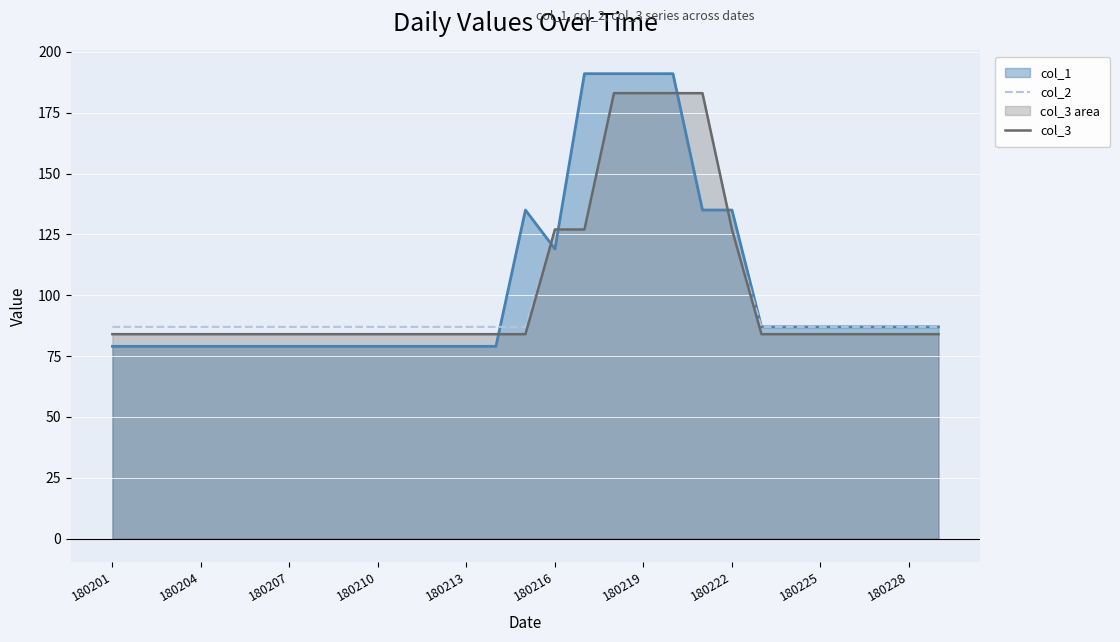

Which series has the largest total across all categories?

col_2